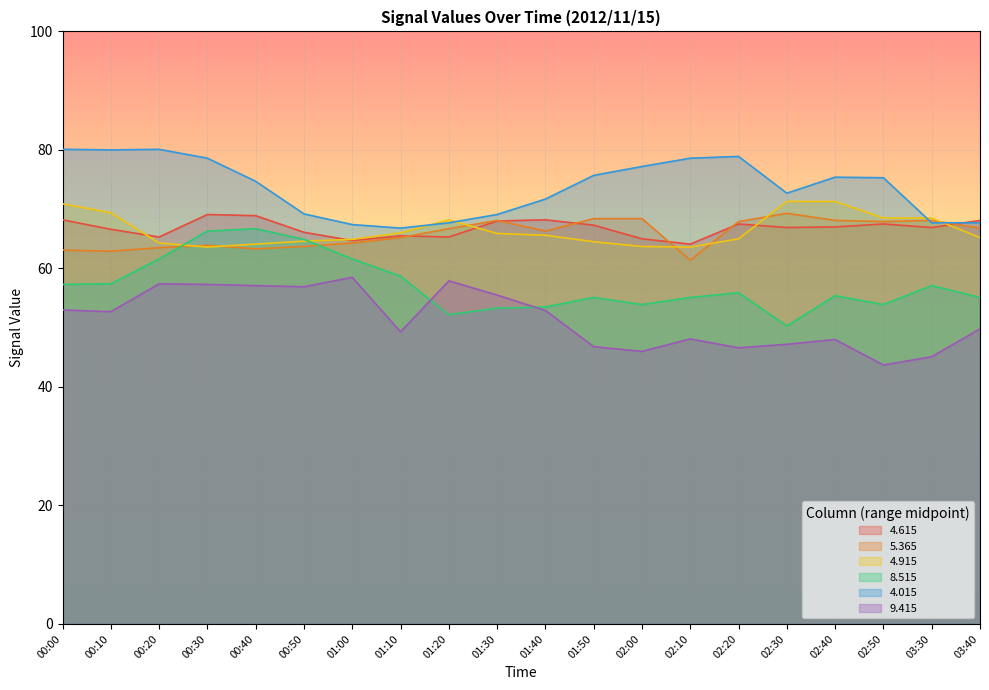

Where is the first local maximum for   4.915?

01:20